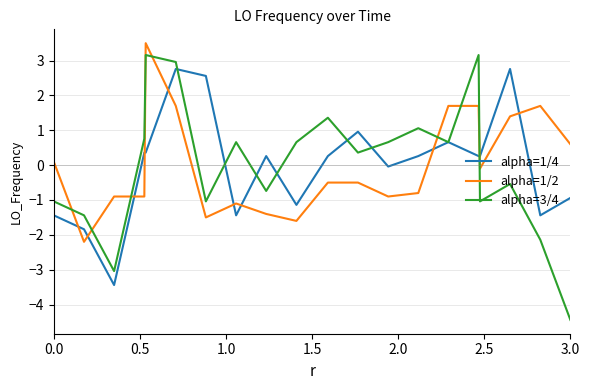

What is the minimum value shown in the chart?

-4.4